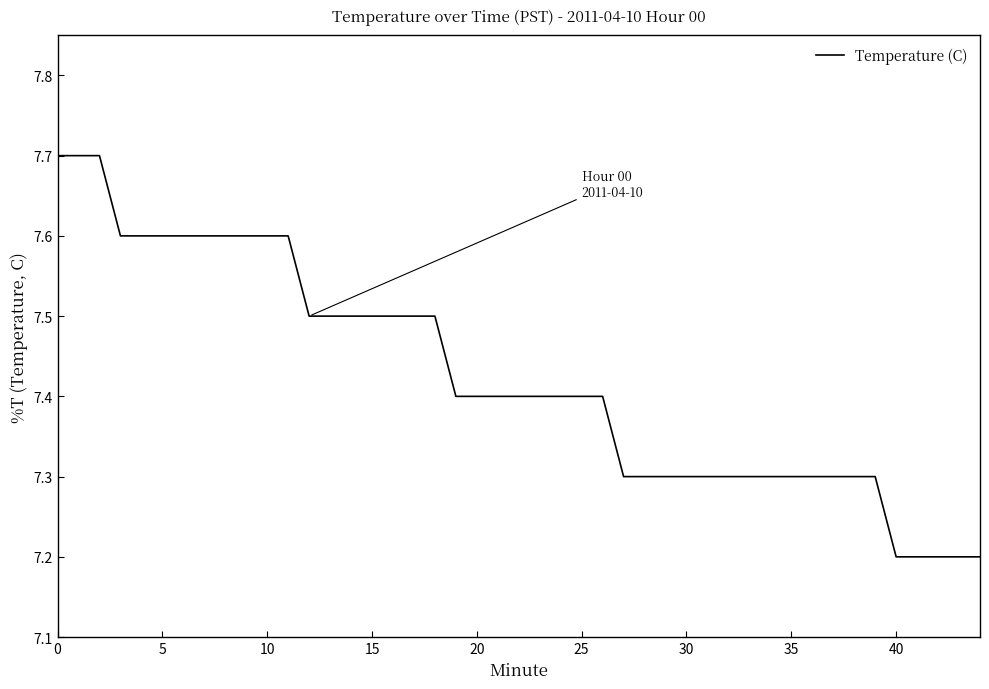

What is the greatest value displayed?

7.7